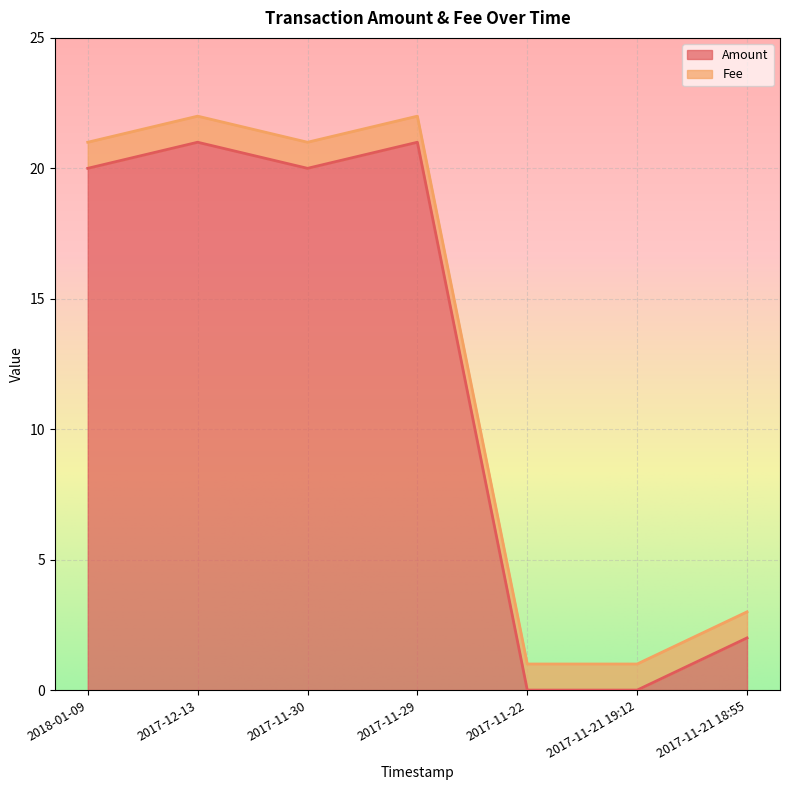

Count the number of values greater than 20.

2